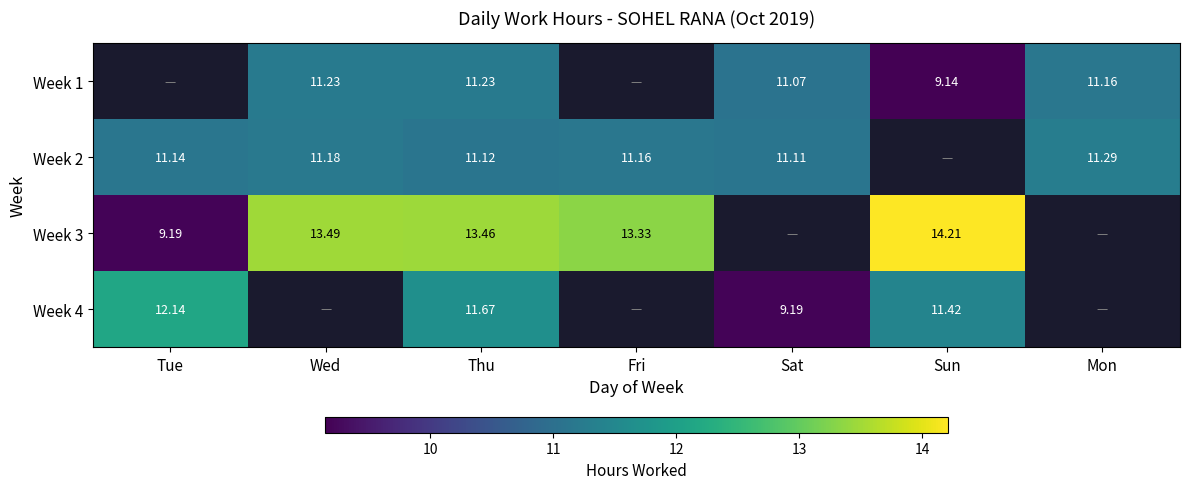

Is the value of Week 1 at Fri greater than the value of Week 3 at Thu?

No